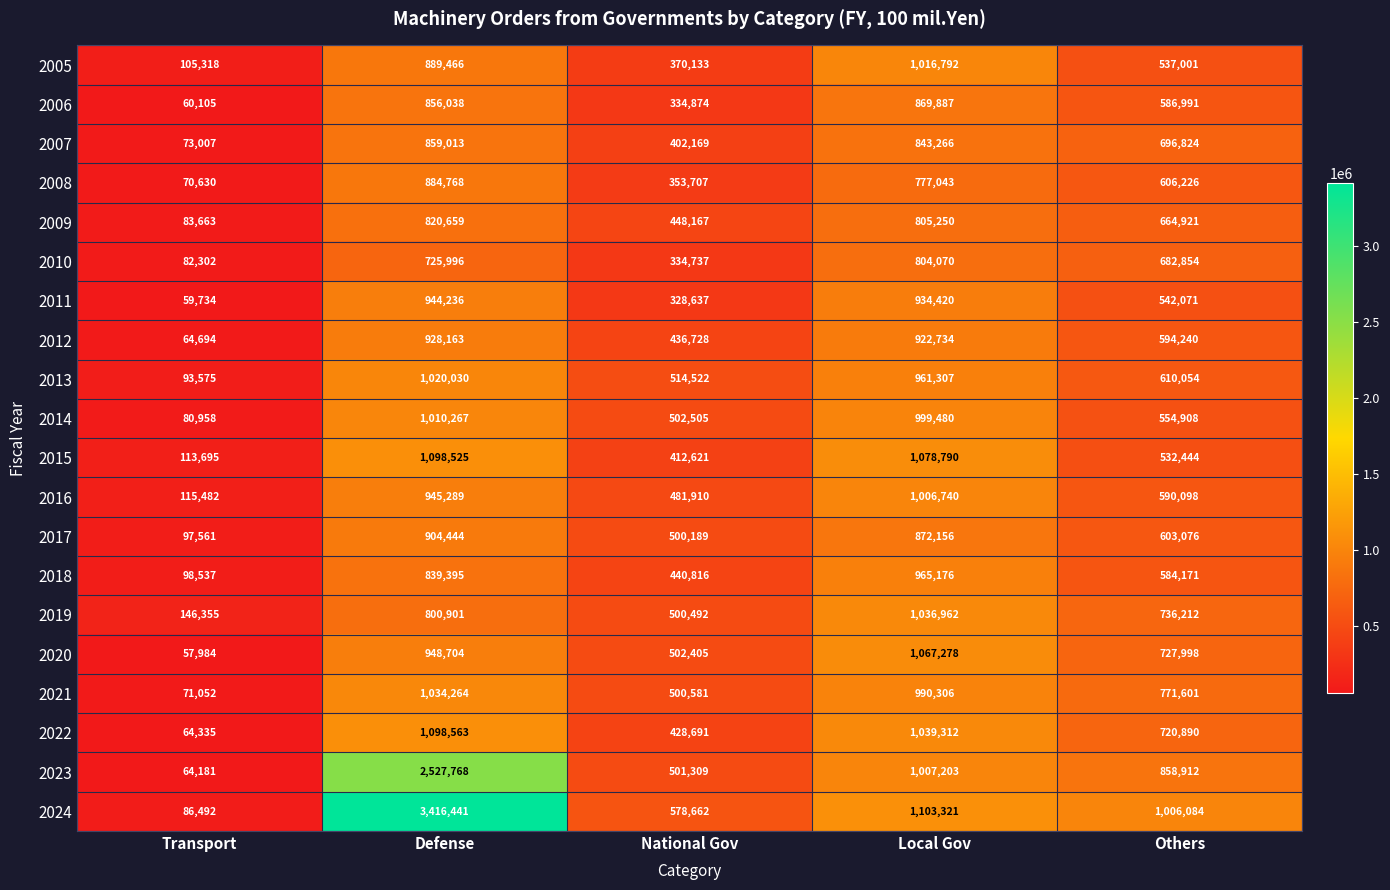

What is the sum of all 2020 values?

3304369